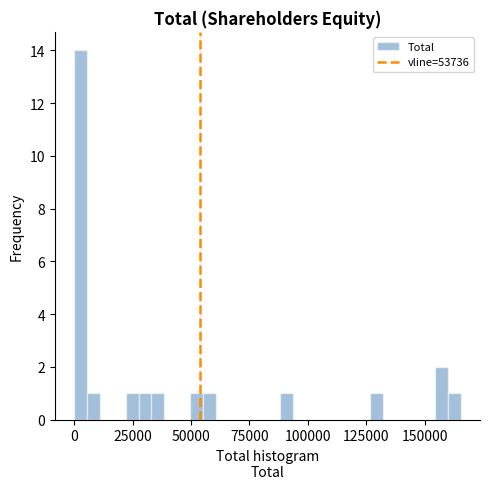

Read against the x-axis, roughly where is the centre of the tallest bar?

5000